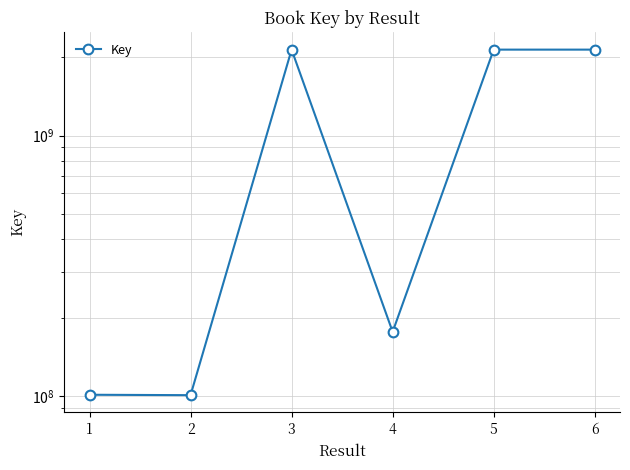

List the labels in order of value, largest first.

5, 6, 3, 4, 1, 2